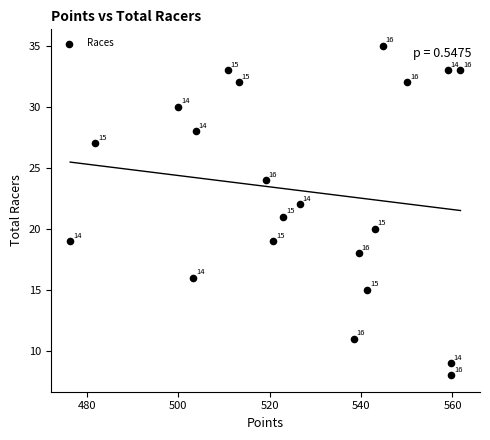

What Y value in the scatter plot is closest to 21?

21